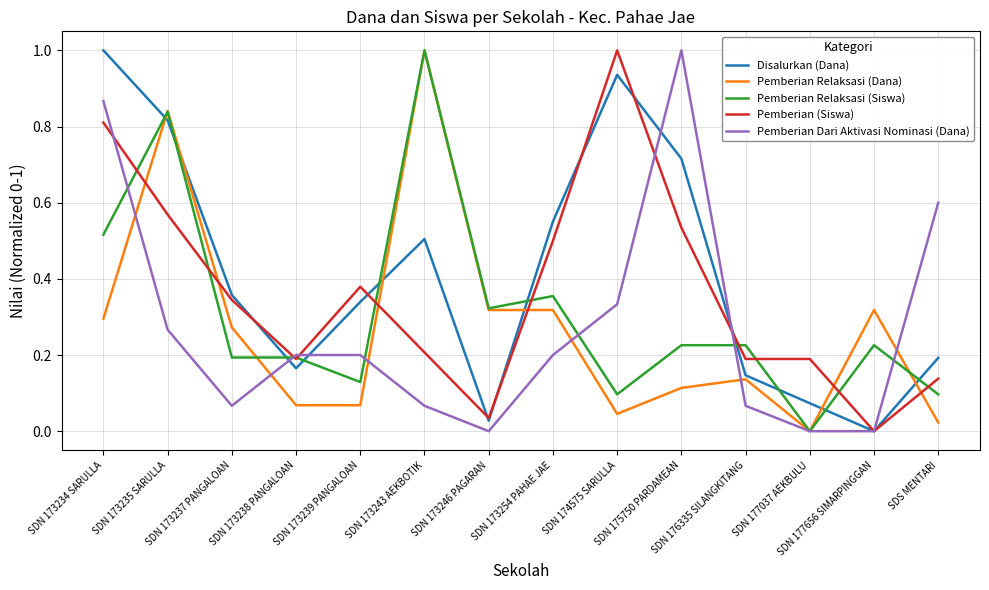

What are all the series names shown in the legend?

Disalurkan (Dana), Pemberian Relaksasi (Dana), Pemberian Relaksasi (Siswa), Pemberian (Siswa), Pemberian Dari Aktivasi Nominasi (Dana)